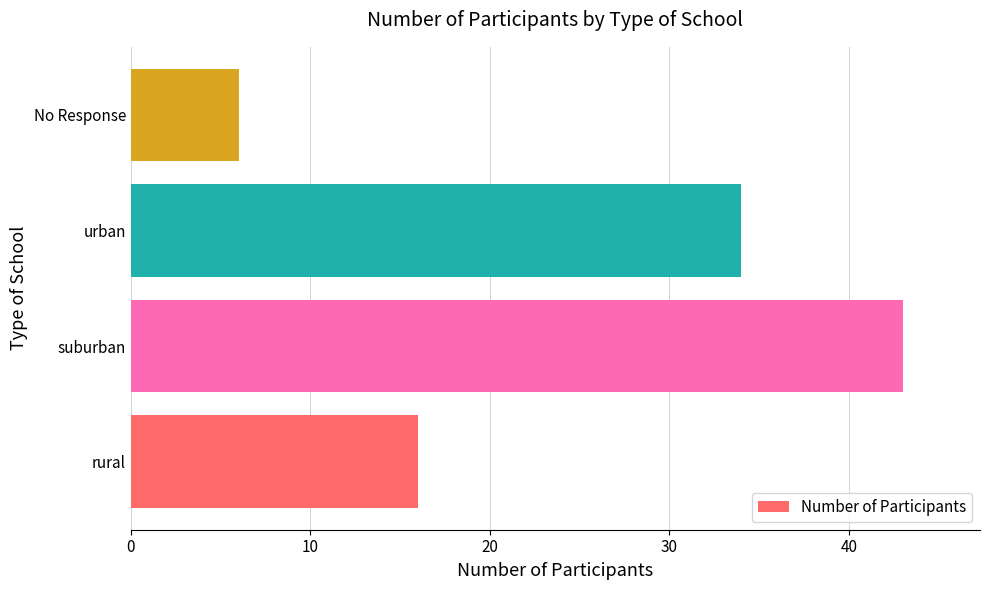

List the labels in order of value, smallest first.

No Response, rural, urban, suburban